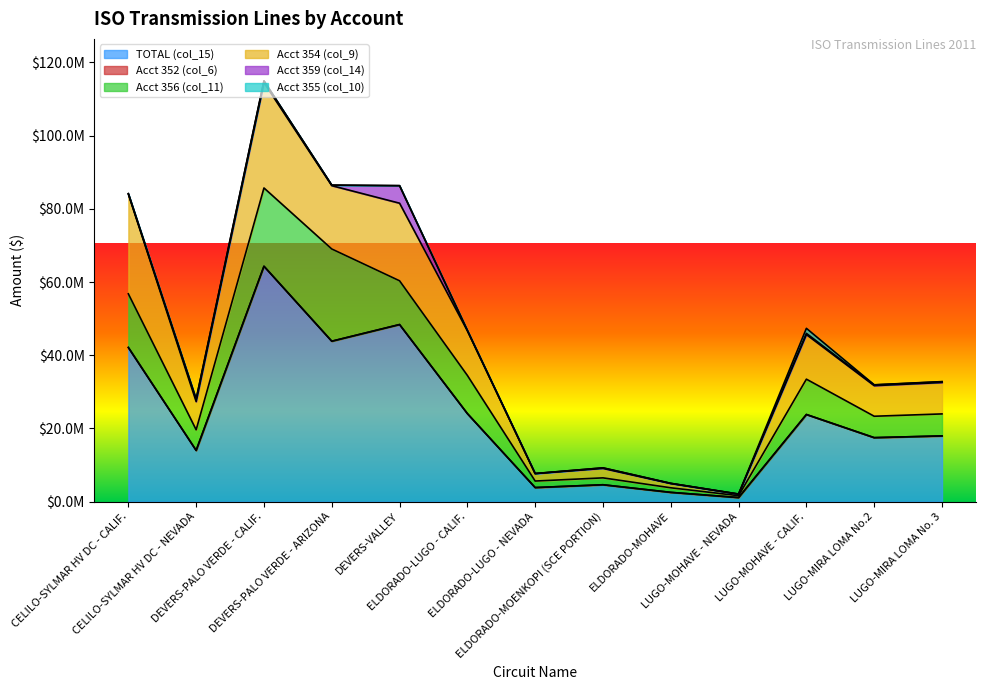

Rank the categories by Acct 355 (col_10) value from highest to lowest.

LUGO-MOHAVE - CALIF., LUGO-MIRA LOMA No. 3, LUGO-MIRA LOMA No.2, DEVERS-PALO VERDE - CALIF., CELILO-SYLMAR HV DC - CALIF., CELILO-SYLMAR HV DC - NEVADA, DEVERS-PALO VERDE - ARIZONA, DEVERS-VALLEY, ELDORADO-LUGO - CALIF., ELDORADO-LUGO - NEVADA, ELDORADO-MOENKOPI (SCE PORTION), ELDORADO-MOHAVE, LUGO-MOHAVE - NEVADA